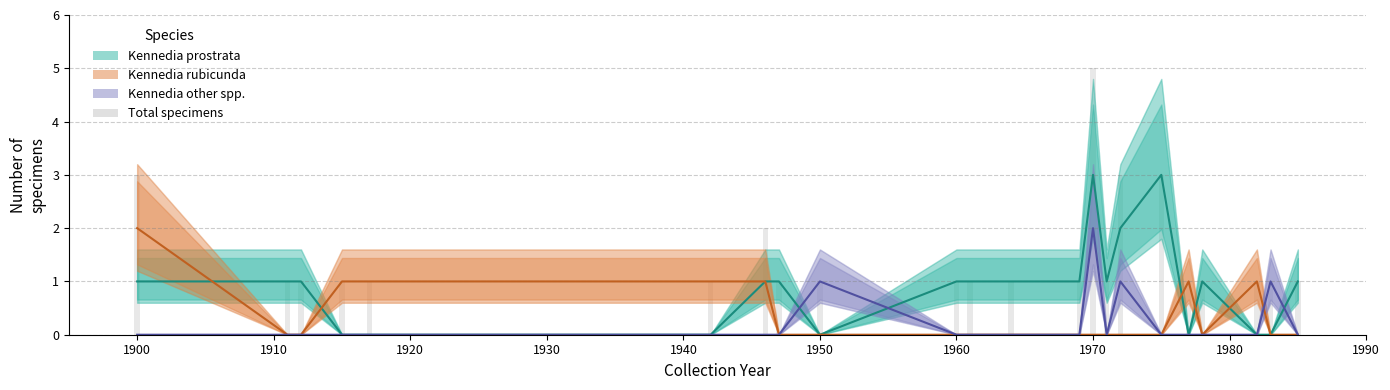

List the series in order of their peak value, lowest first.

rubicunda, other, prostrata, Total specimens